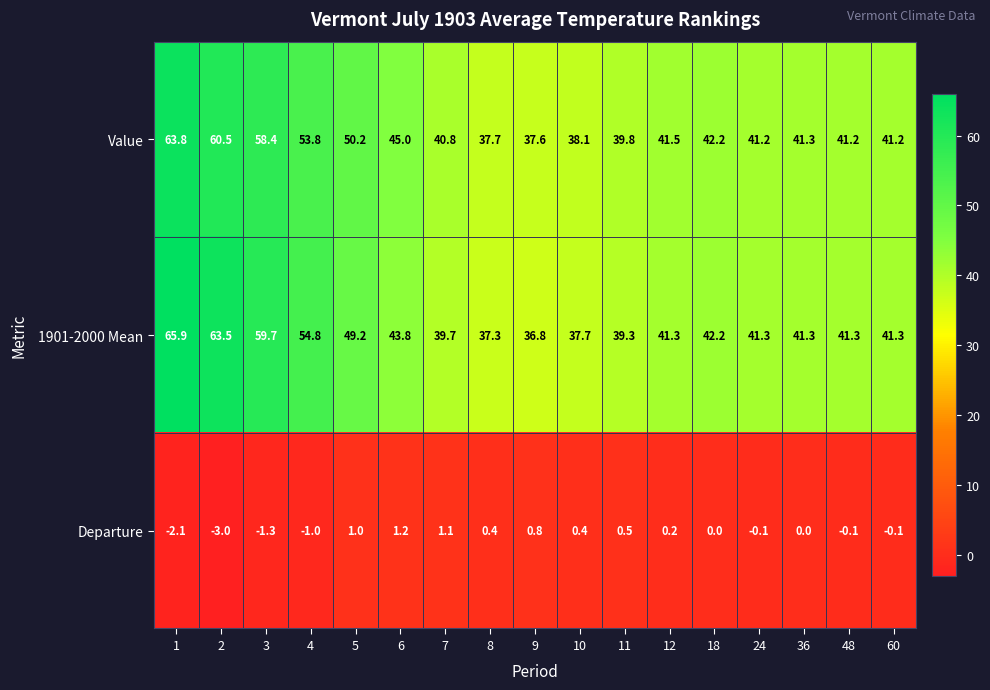

Is it true that Value equals 16.6 at 60?

False